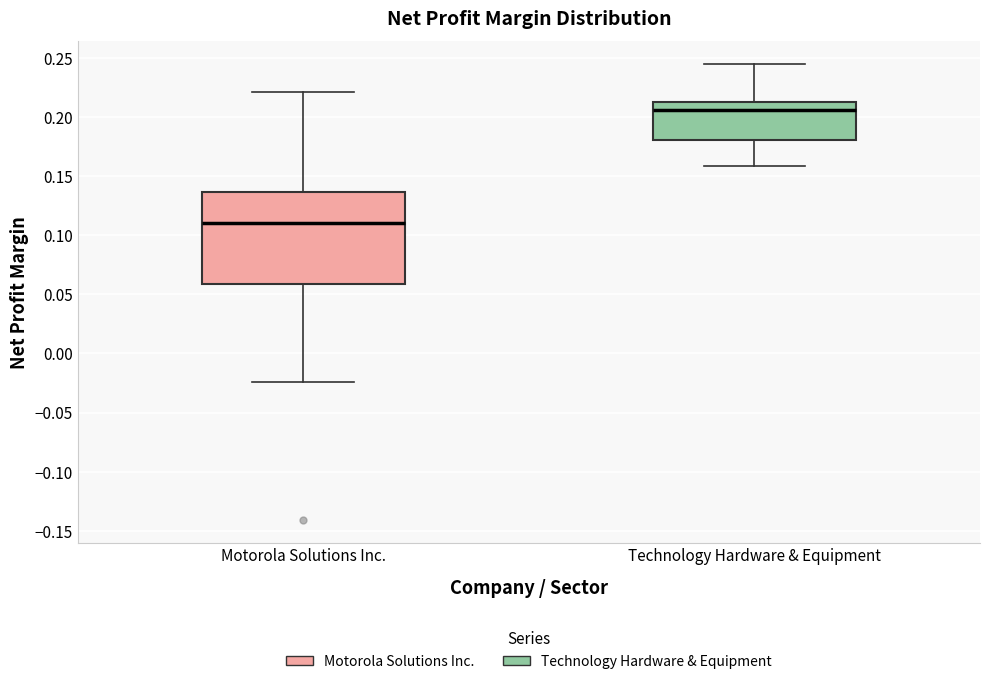

Where does the lower whisker of the box for Motorola Solutions Inc. end on the y-axis? The values are not printed on the chart, so give them approximately, as read against the axis.

-0.025